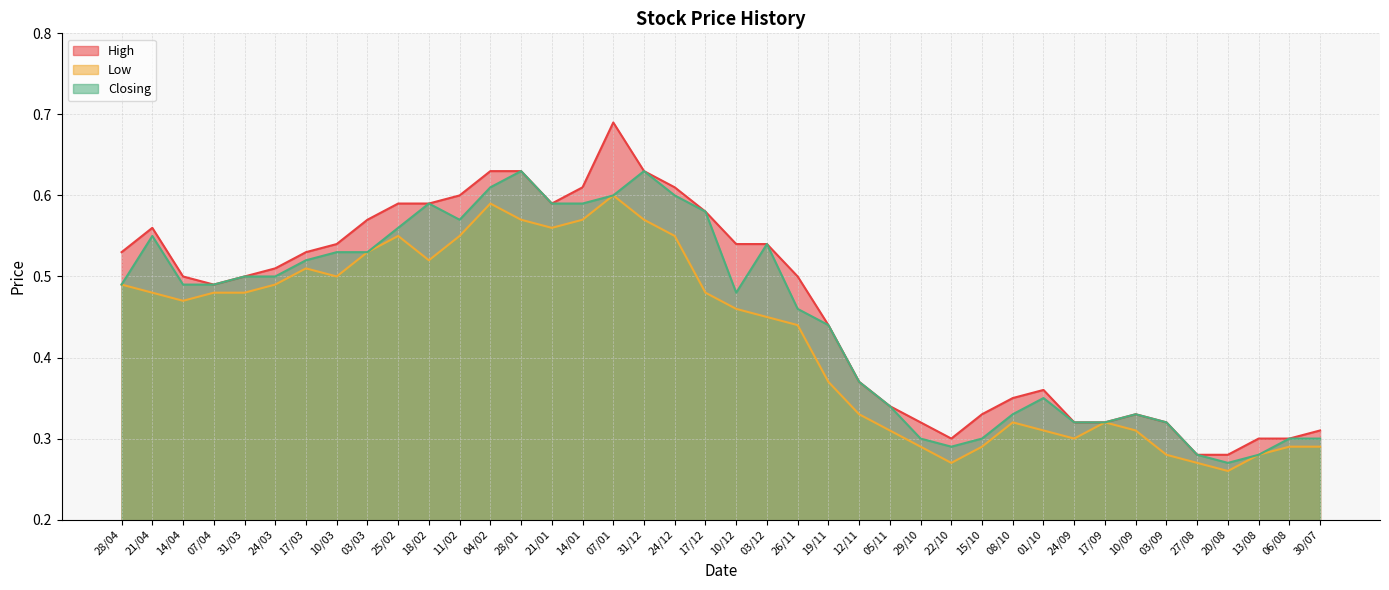

What is the value of the Closing point at the 36th from the left?

0.3